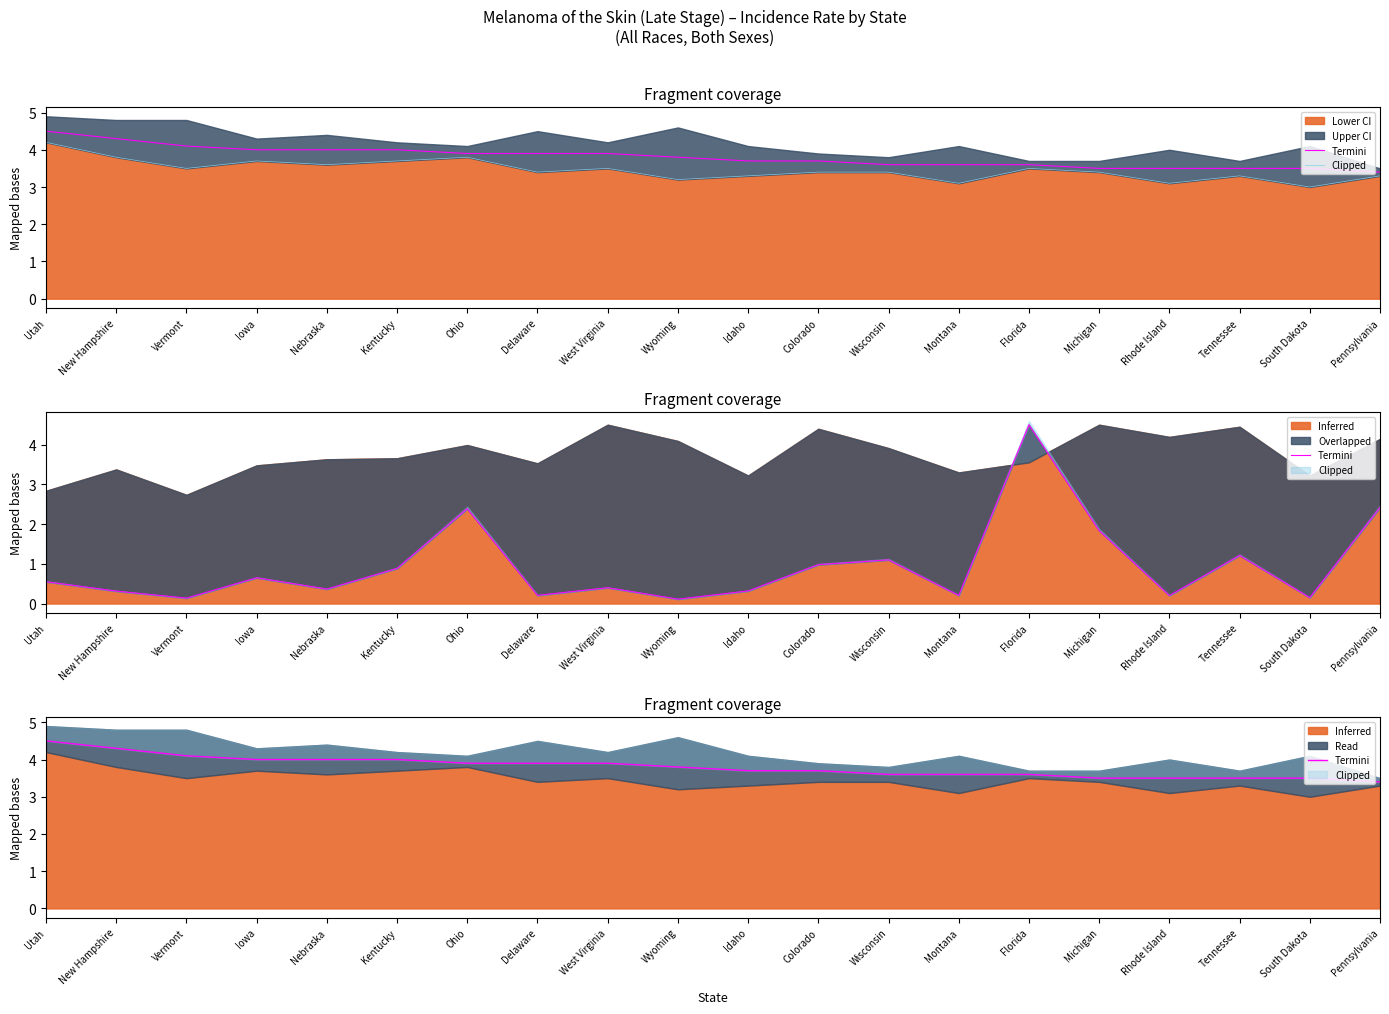

What is the maximum value shown in the chart?

4.5